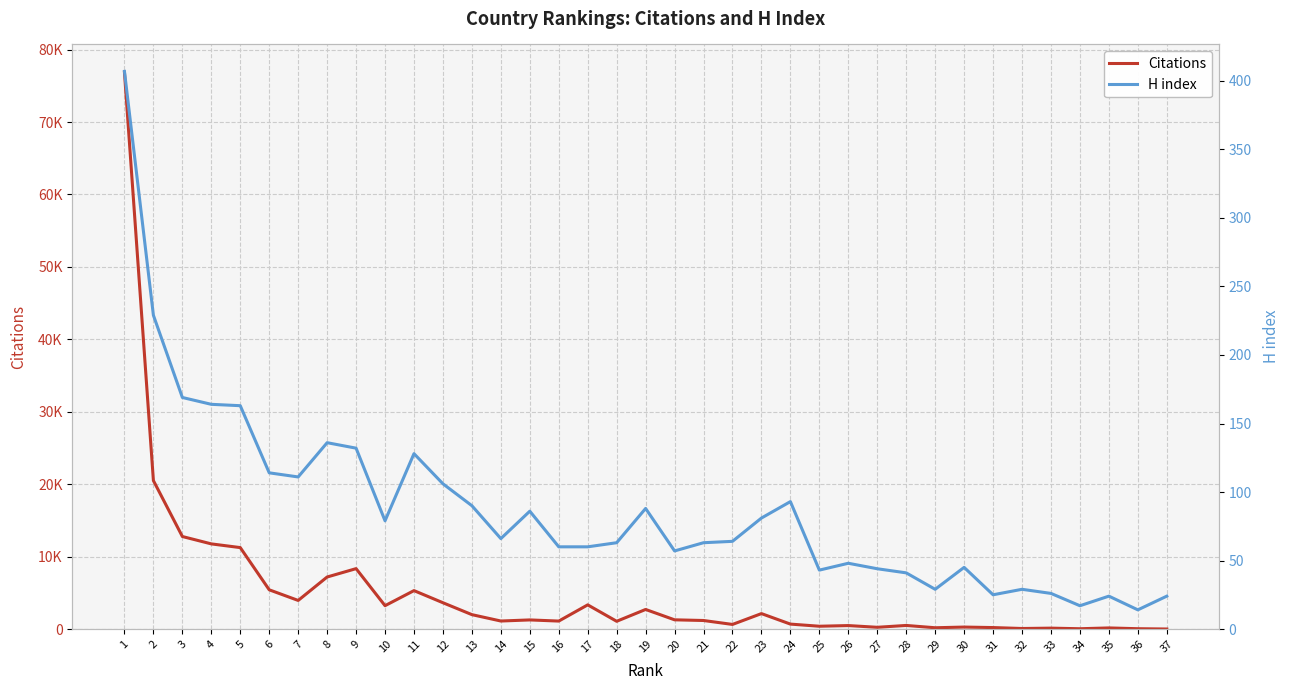

What are all the series names shown in the legend?

Citations, H index